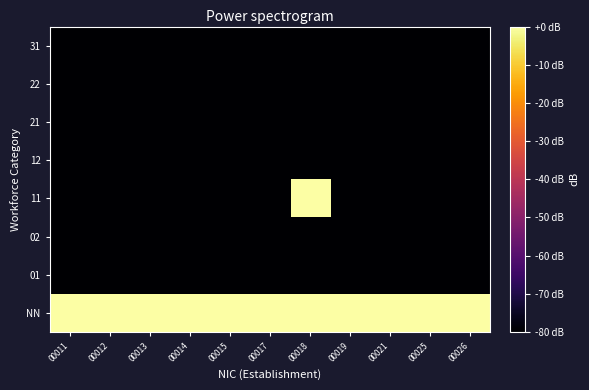

Rank the series by their maximum value, from lowest to highest.

01, 02, 12, 21, 22, 31, NN, 11